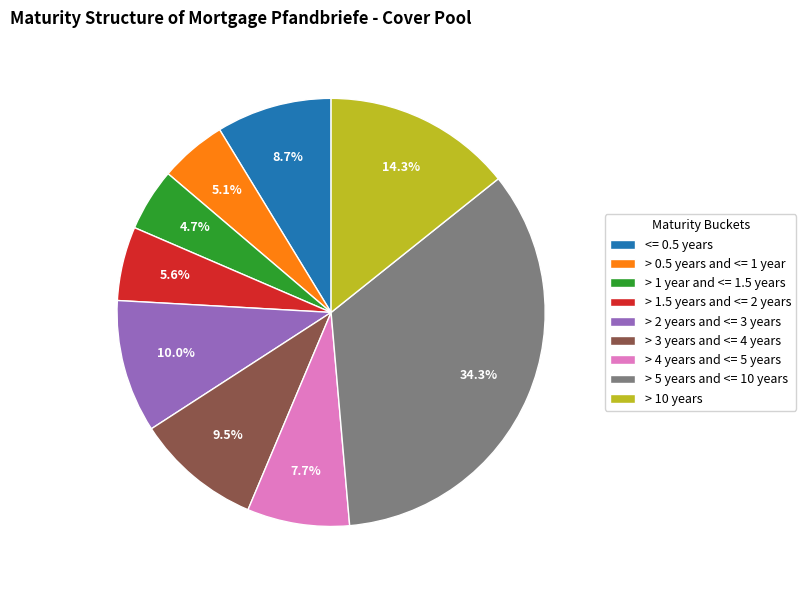

Between > 1 year and <= 1.5 years and > 3 years and <= 4 years, which is larger?

> 3 years and <= 4 years